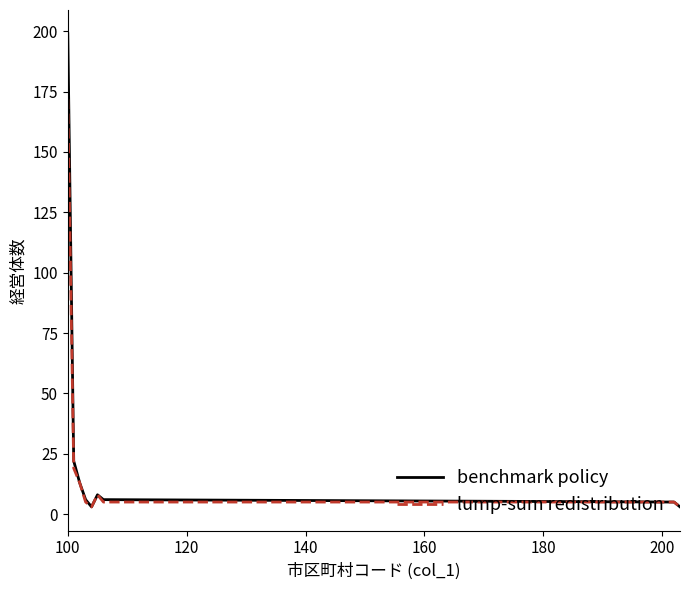

Which series has the largest range (max minus min)?

benchmark policy